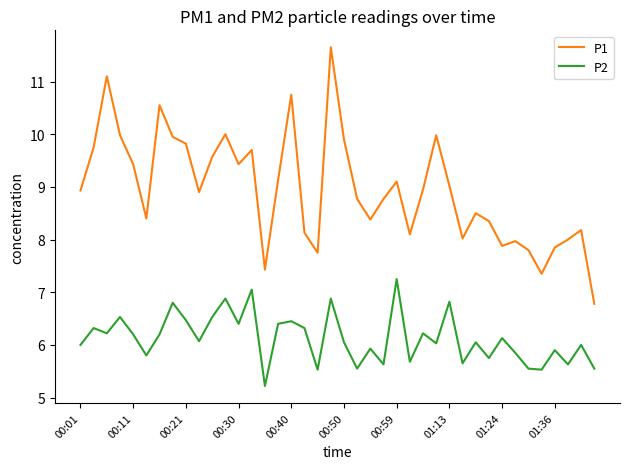

Rank the series by their average value, from lowest to highest.

P2, P1